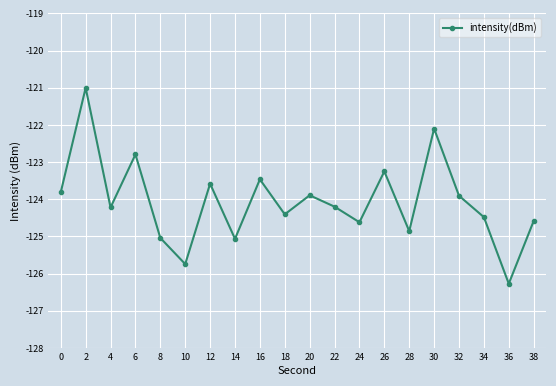

What is the greatest value displayed?

-121.0